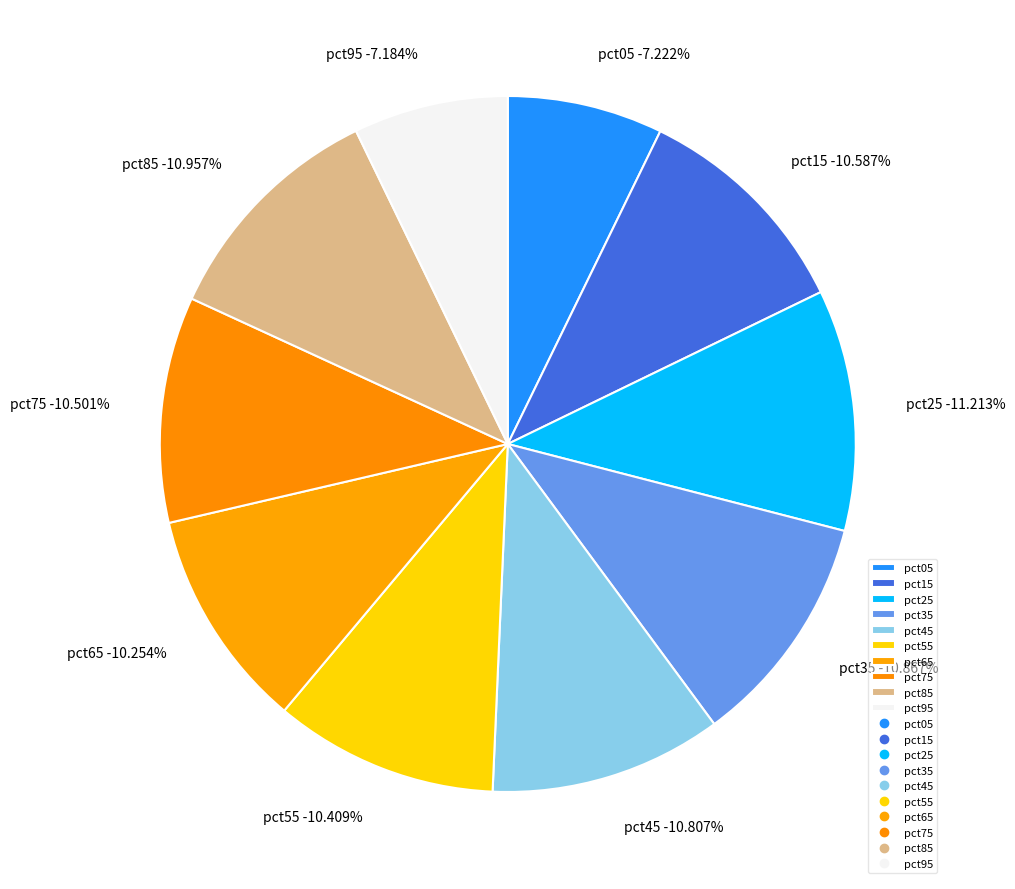

True or false: pct15 accounts for 21% of the total.

False